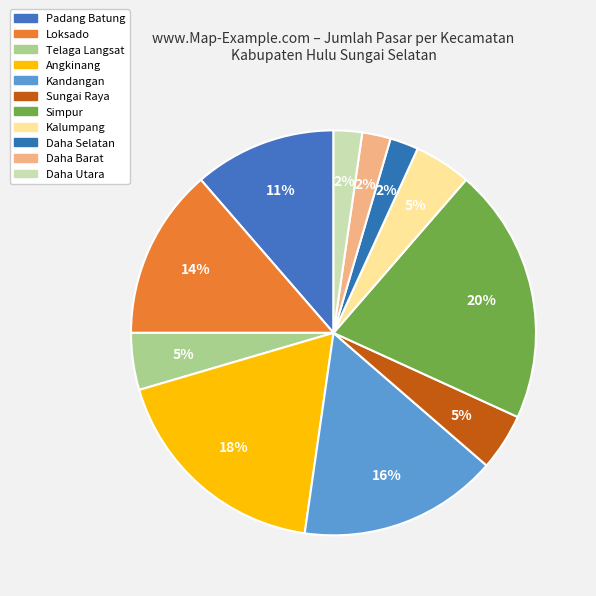

To the nearest percent, what is the average slice percentage?

9%